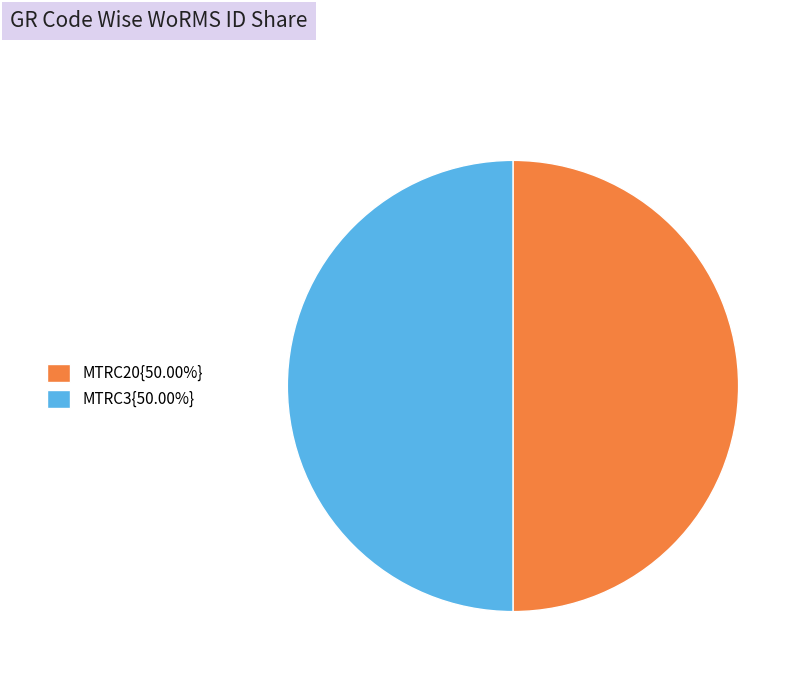

Combined, do MTRC3{50.00%} and MTRC20{50.00%} account for over 50%?

Yes